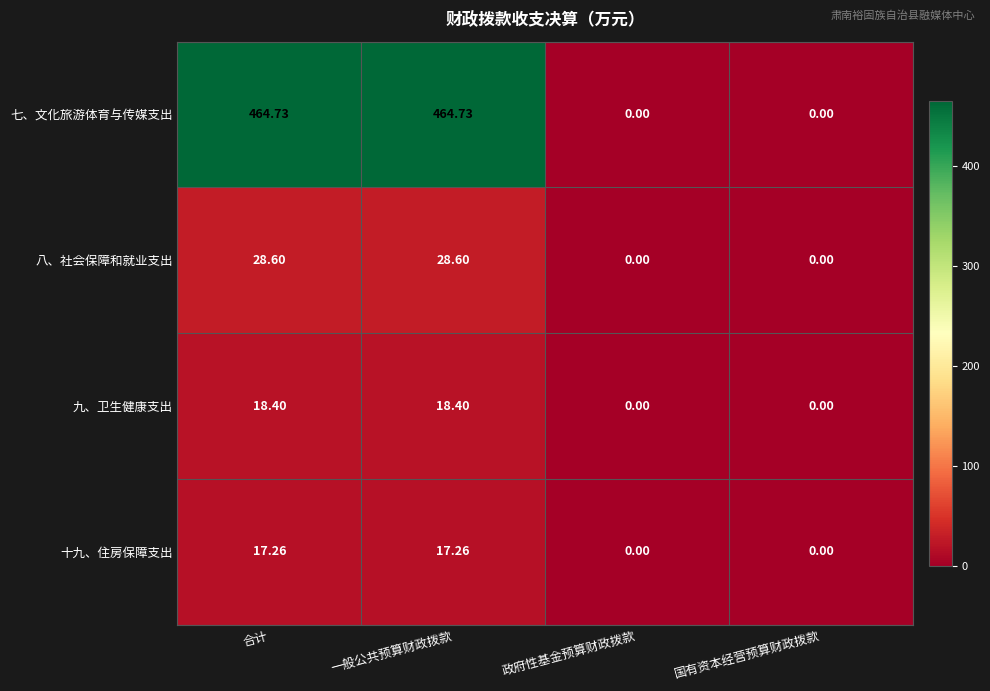

At which label does 八、社会保障和就业支出 first exceed 28?

合计